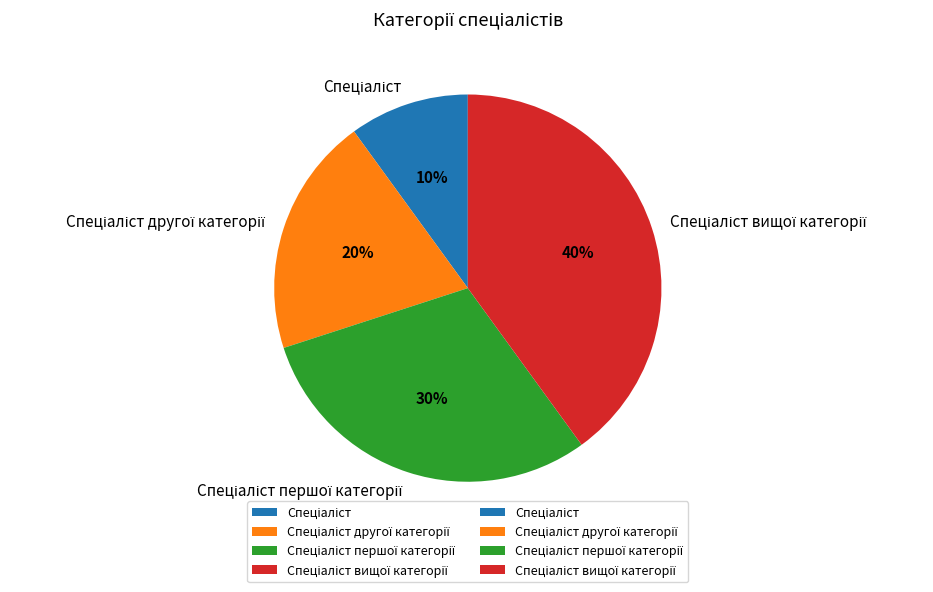

To the nearest percent, what is the difference between the largest and smallest slice percentages?

30%